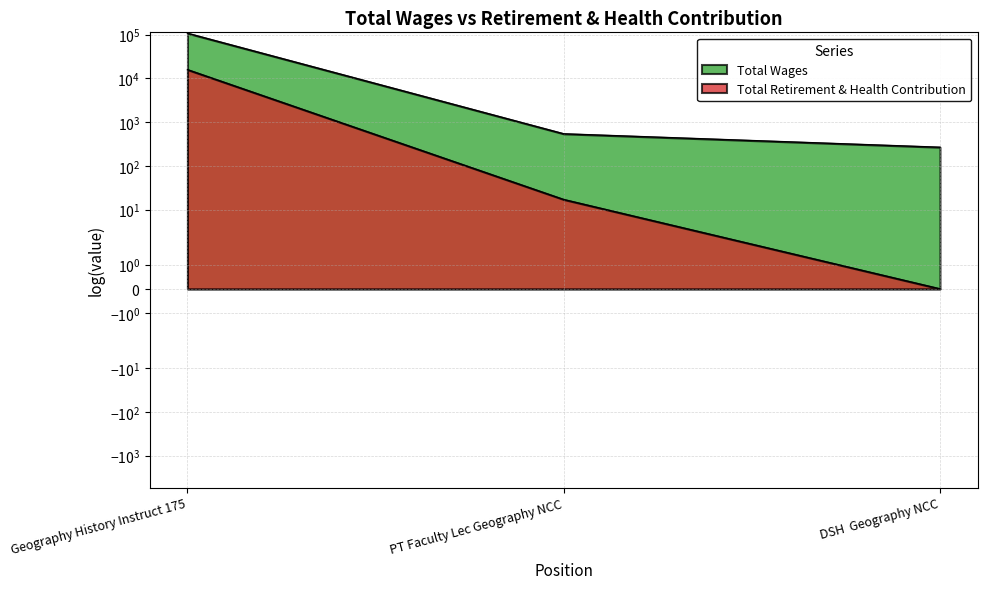

True or false: Total Retirement & Health Contribution has a value of 0 at DSH  Geography NCC.

True